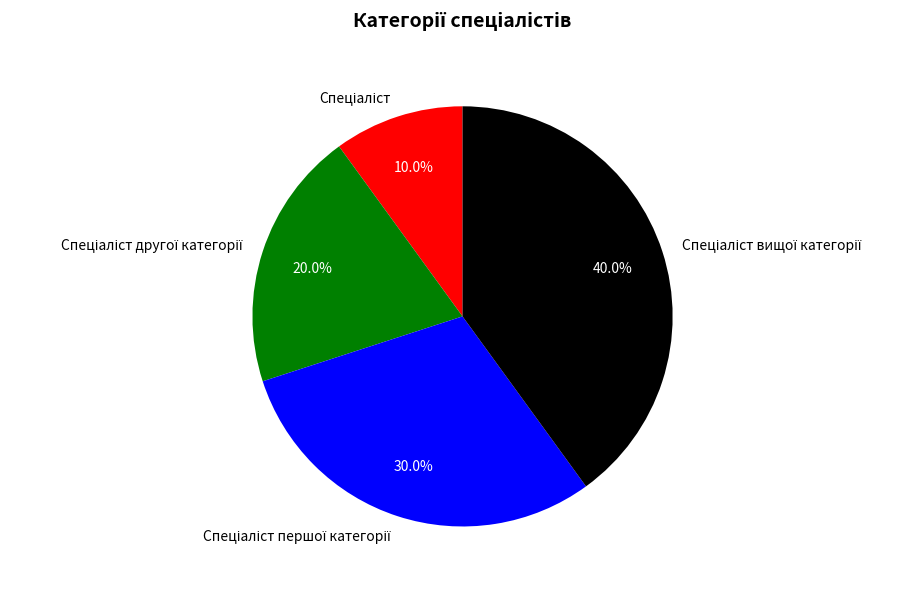

Is there any slice that represents more than half of the pie?

No